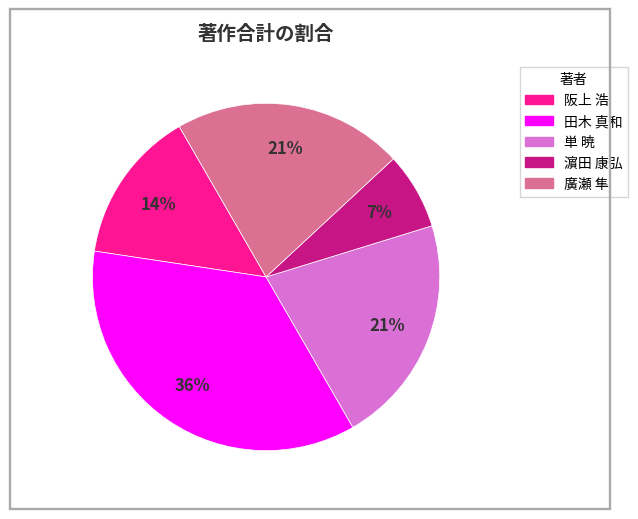

To the nearest percent, what is the difference between the largest and smallest slice percentages?

29%